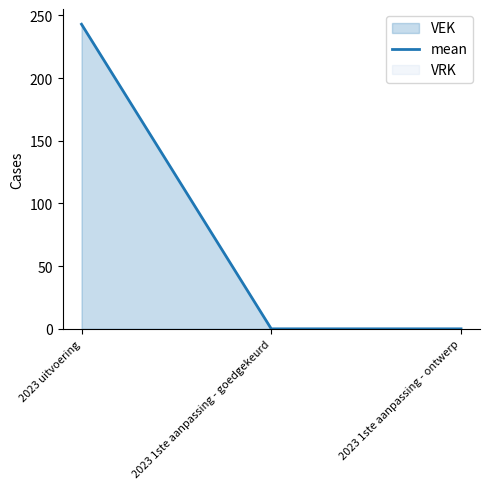

Reading left to right, what are all the values shown in this chart?

243	0	0